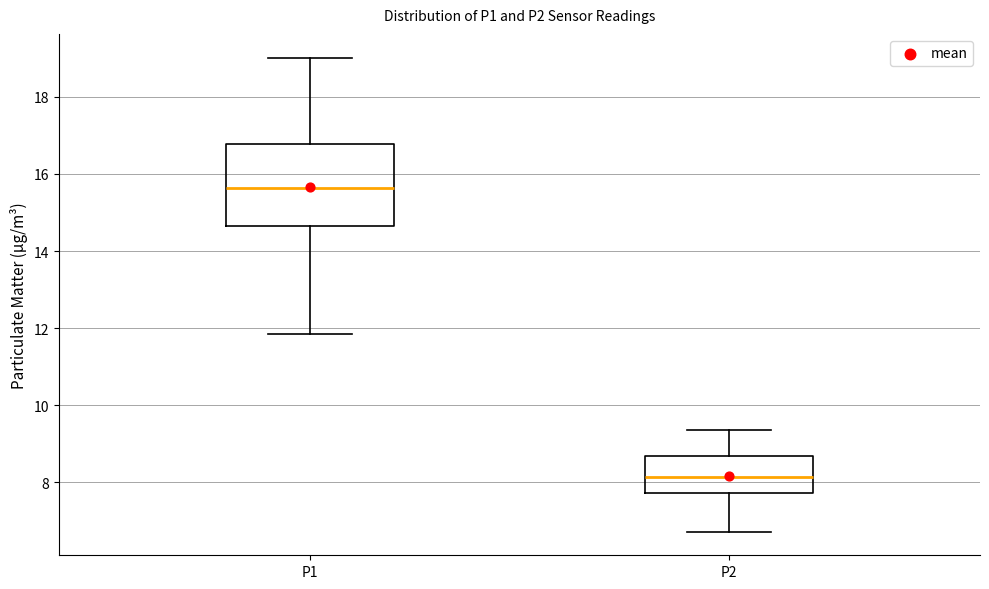

Reading left to right, transcribe this box plot: for each box, give where its median line is, the range the box spans, and where its two whiskers end, as read against the y-axis. The values are not printed on the chart, so give them approximately, as read against the axis.

P1: median 15.6, box 14.6 to 16.8, whiskers 11.8 to 19.0
P2: median 8.2, box 7.8 to 8.6, whiskers 6.8 to 9.4